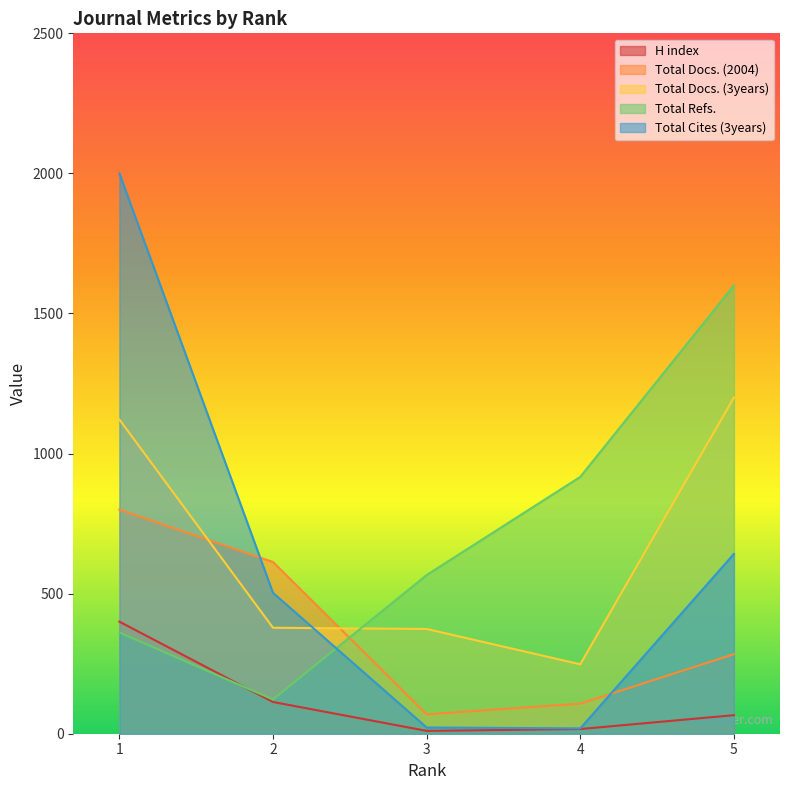

At which label is H index closest to 205?

2